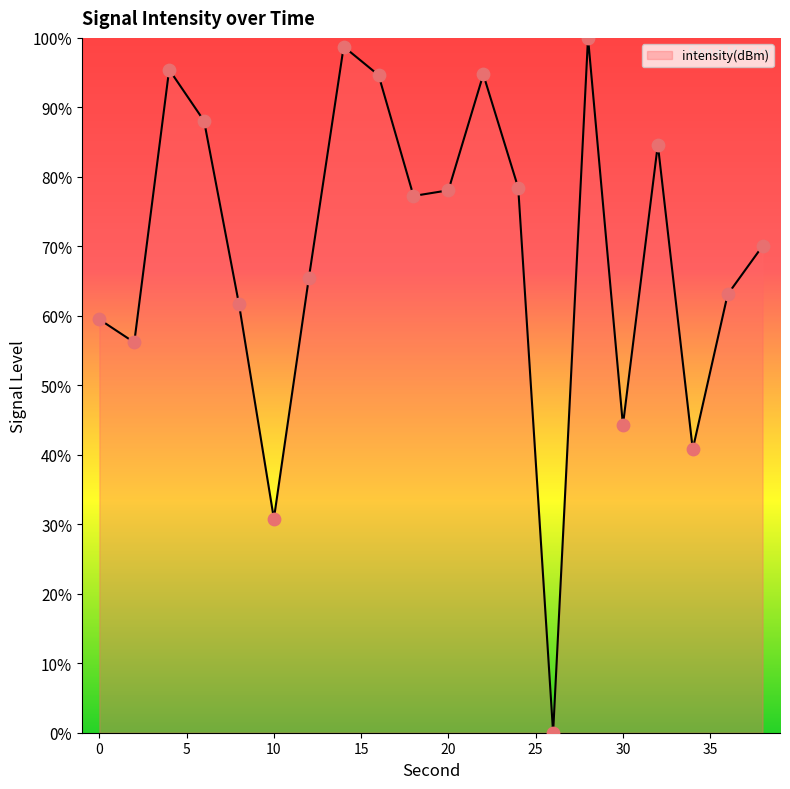

What is the greatest value displayed?

100.0